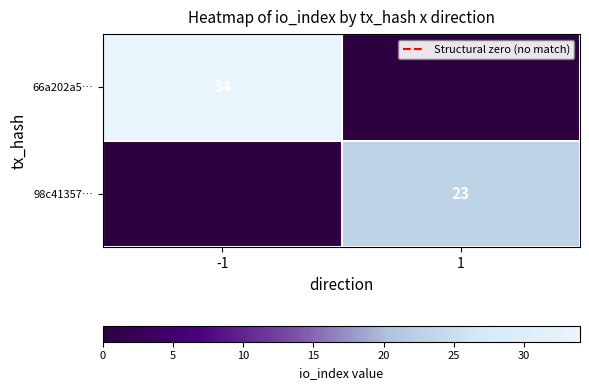

The 66a202a5… series shows 47 at -1. True or false?

False